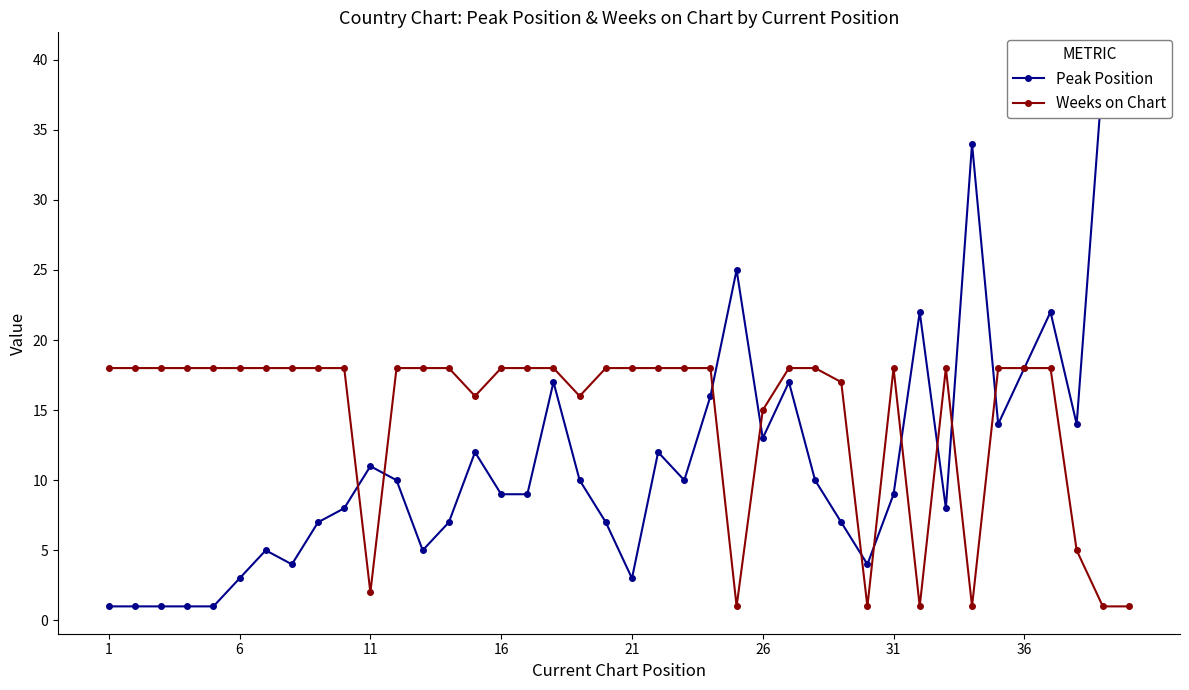

Reading left to right, what are all the values shown in this chart?

Peak Position: 1	1	1	1	1	3	5	4	7	8	11	10	5	7	12	9	9	17	10	7	3	12	10	16	25	13	17	10	7	4	9	22	8	34	14	18	22	14	39	40
Weeks on Chart: 18	18	18	18	18	18	18	18	18	18	2	18	18	18	16	18	18	18	16	18	18	18	18	18	1	15	18	18	17	1	18	1	18	1	18	18	18	5	1	1